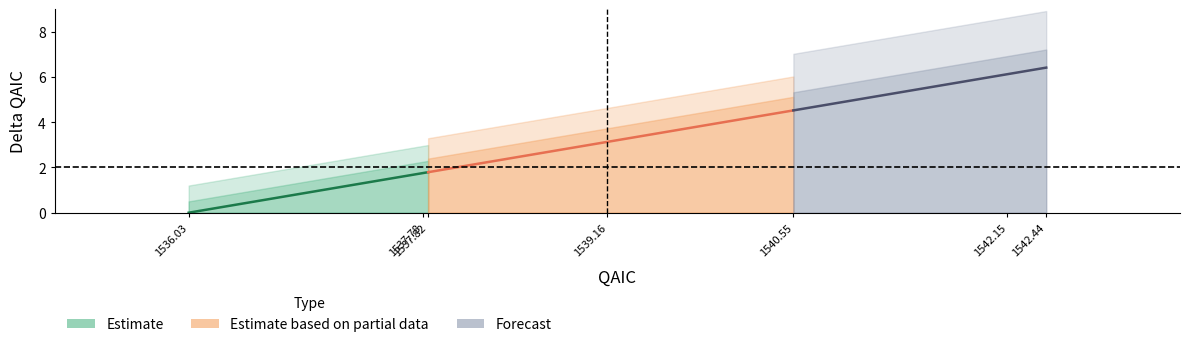

Which series has the largest range (max minus min)?

Estimate based on partial data